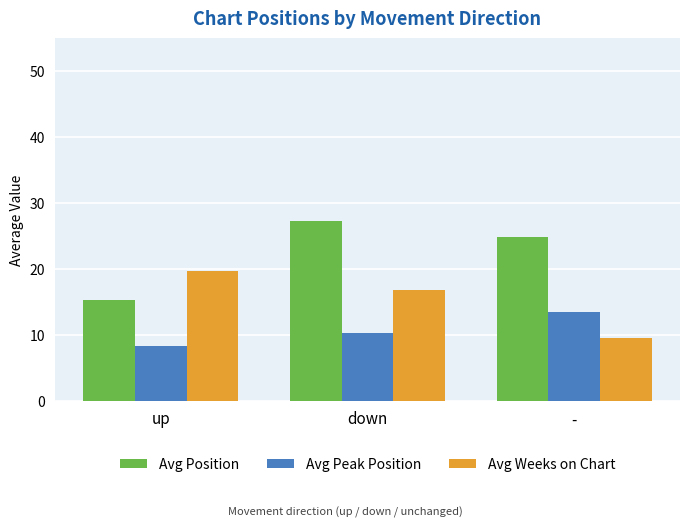

Does the chart contain stacked bars?

No